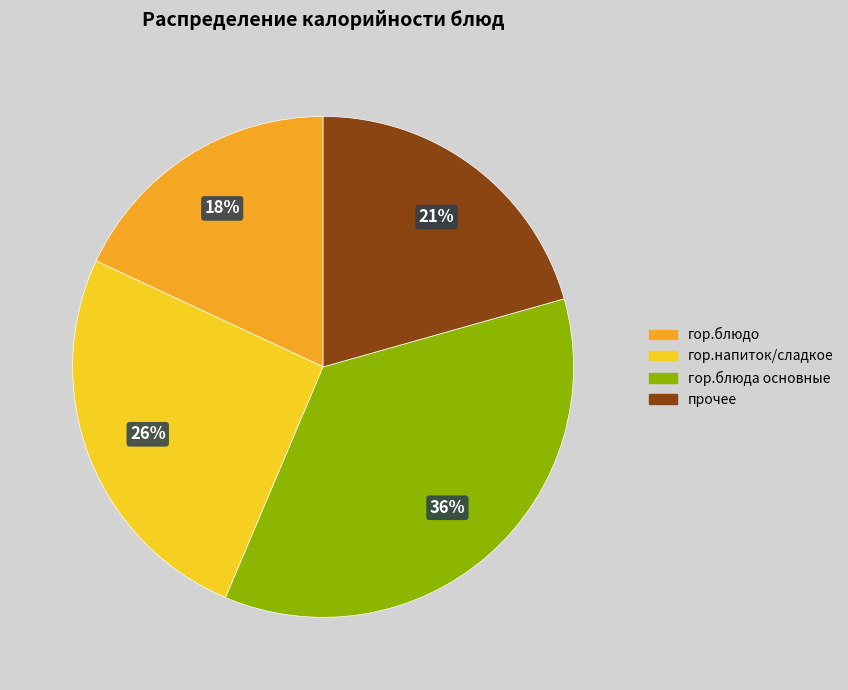

What percentage is the гор.блюда основные slice, to the nearest percent?

36%